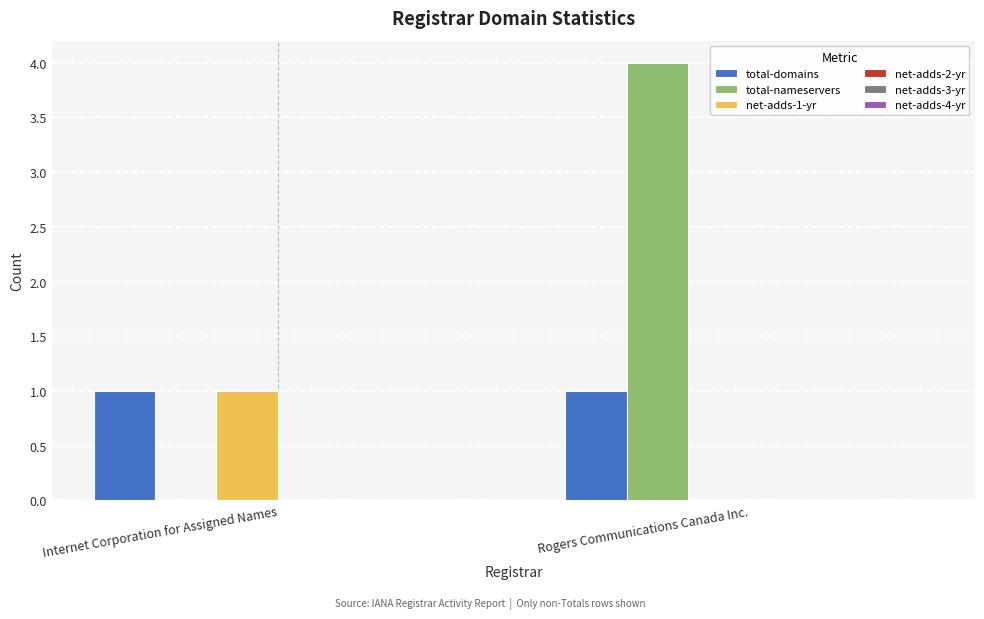

What is the total value across all series at Rogers Communications Canada Inc.?

5